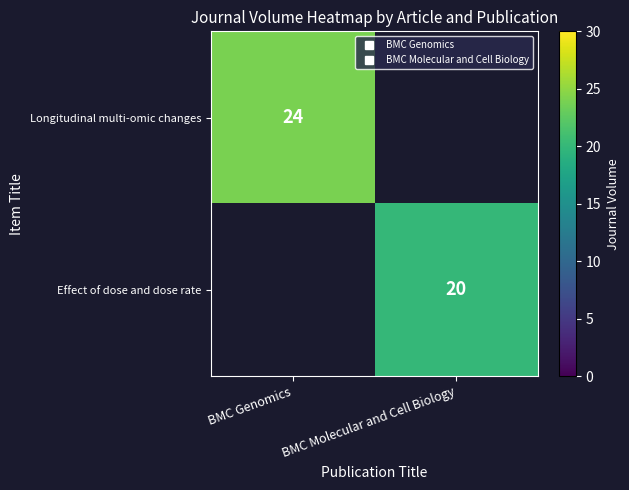

Which category has the highest value in the Longitudinal multi-omic changes series?

BMC Genomics